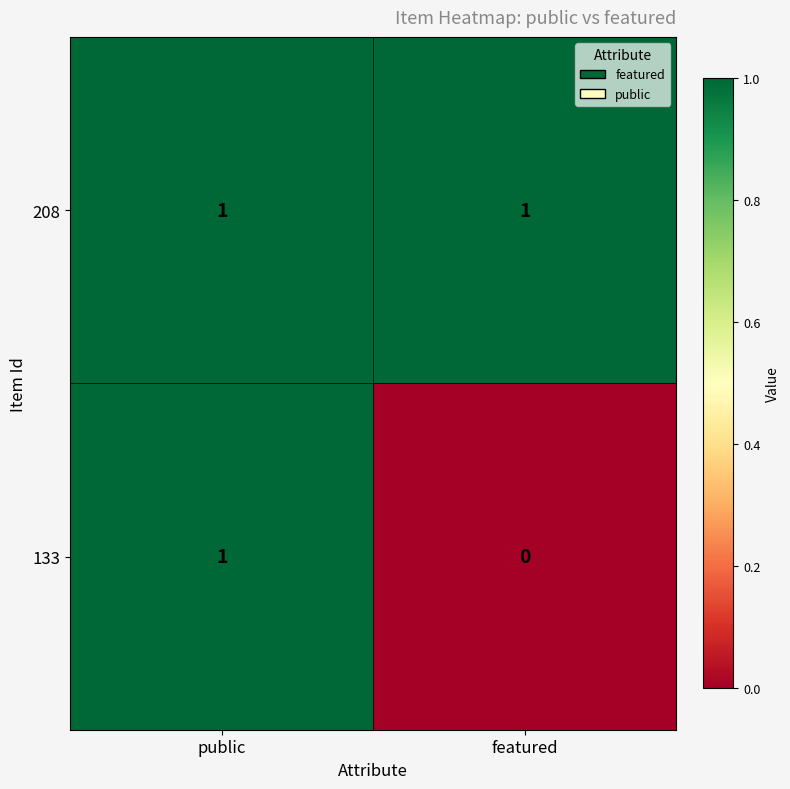

Which series changed the most between public and featured?

133